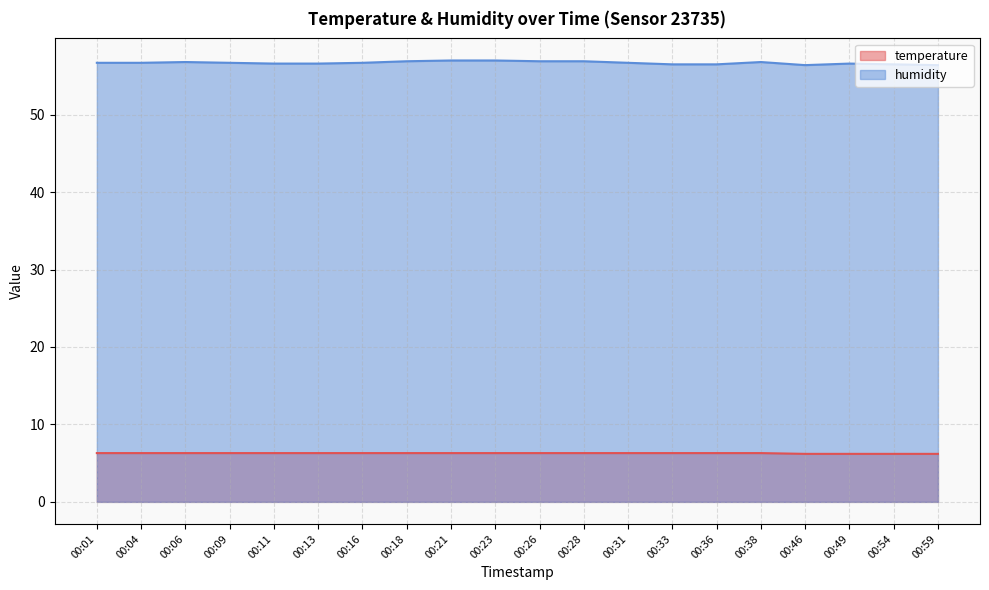

Which category has the highest value in the humidity series?

00:21